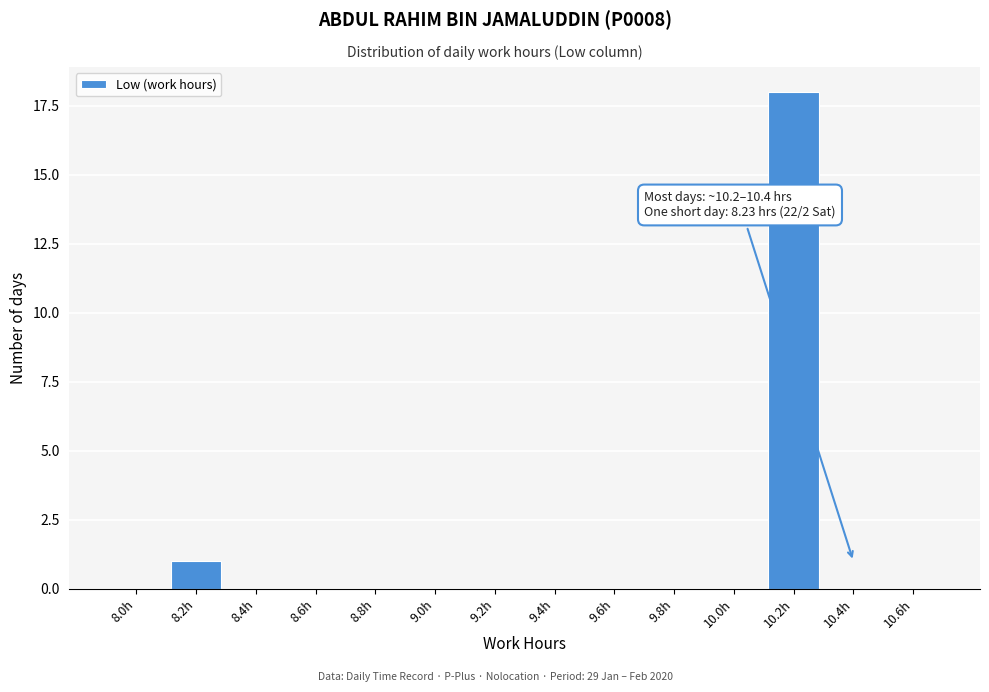

Reading right to left, transcribe all the data shown in this chart.

10.6h=0	10.4h=0	10.2h=18	10.0h=0	9.8h=0	9.6h=0	9.4h=0	9.2h=0	9.0h=0	8.8h=0	8.6h=0	8.4h=0	8.2h=1	8.0h=0